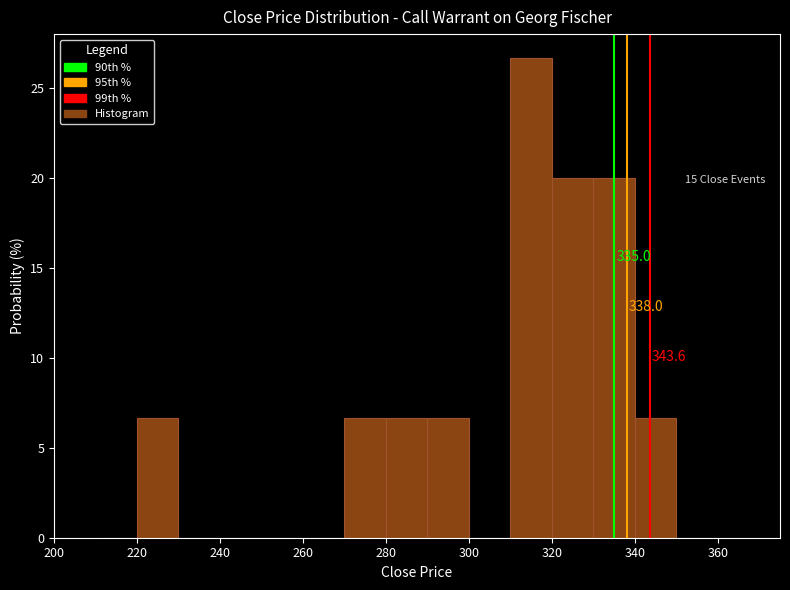

Which range on the x-axis has the tallest bar?

310 to 320